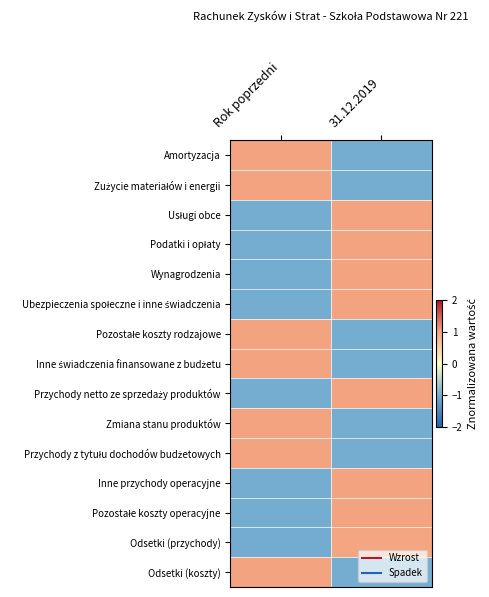

What is the smallest value displayed?

-1.0